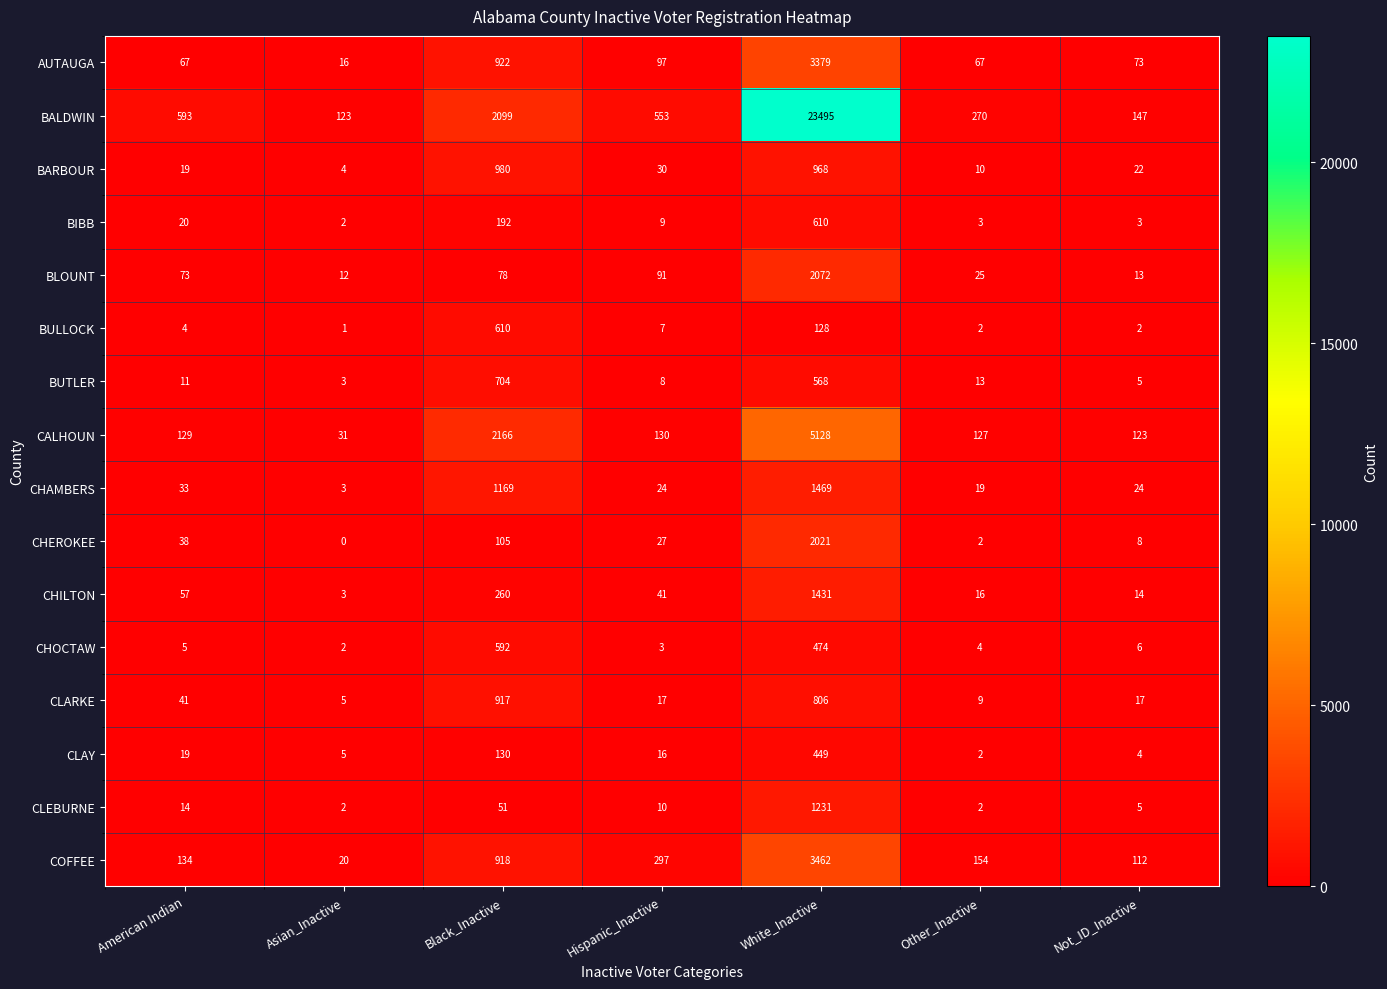

The AUTAUGA series shows 73 at Not_ID_Inactive. True or false?

True